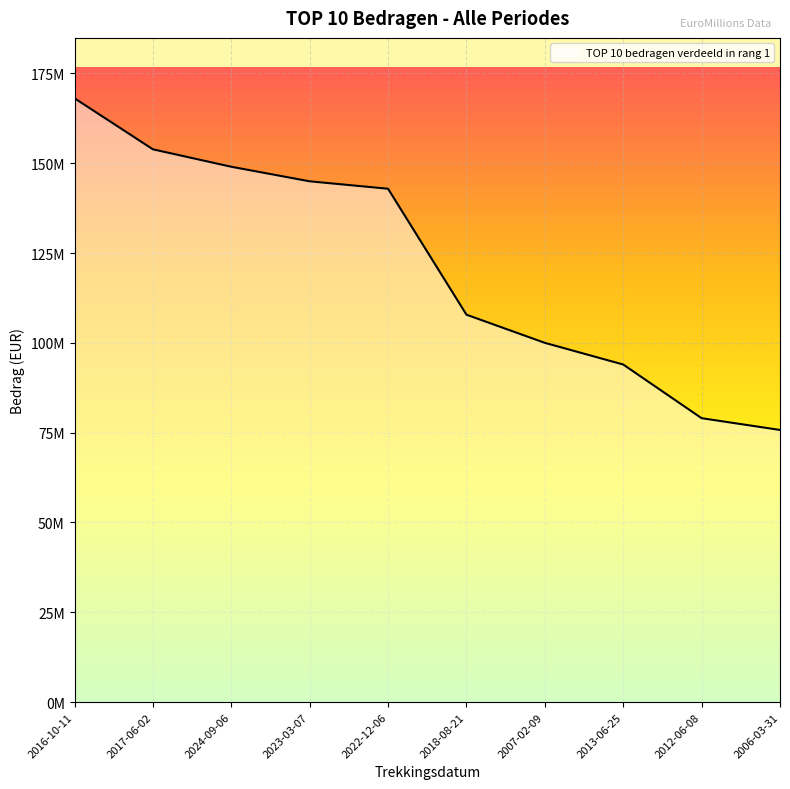

What position from the left is 2017-06-02?

2